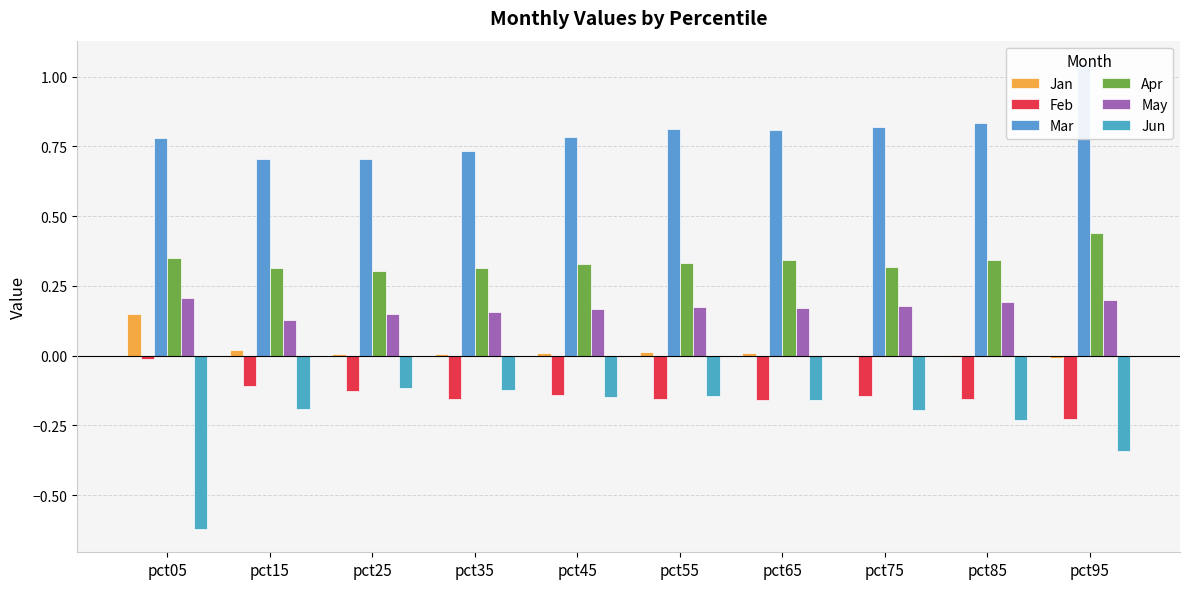

What is the value of the Jun bar at the 10th from the left?

-0.3